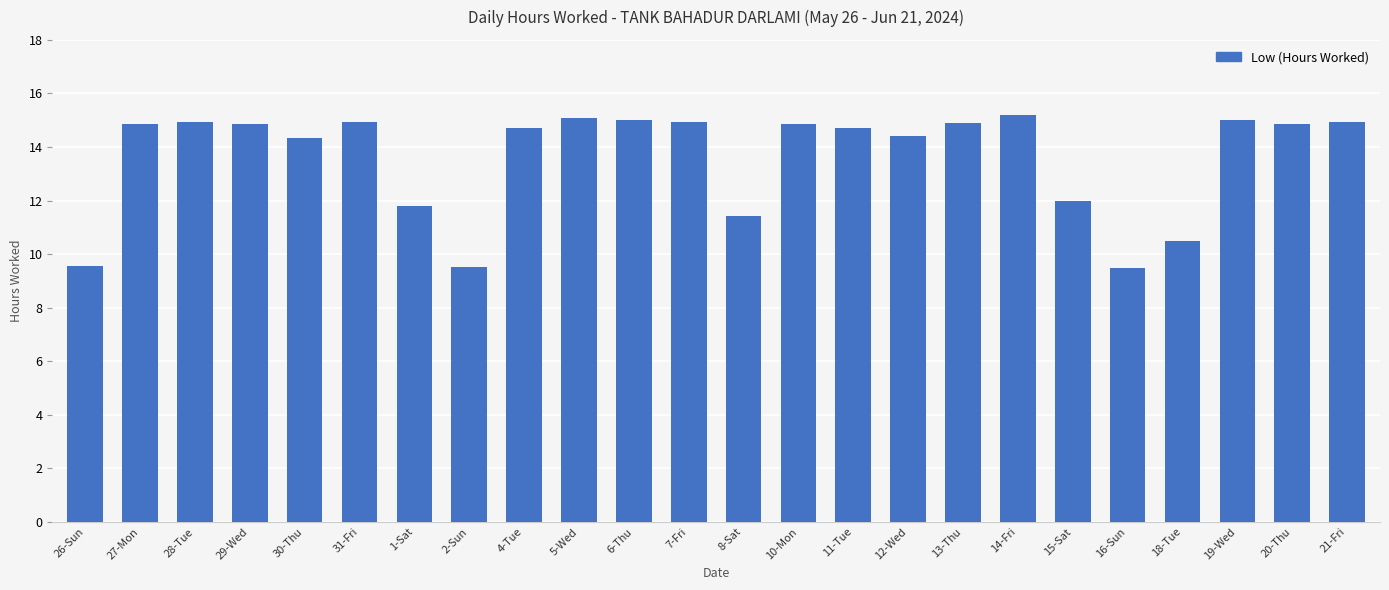

How many bars are there in total?

24